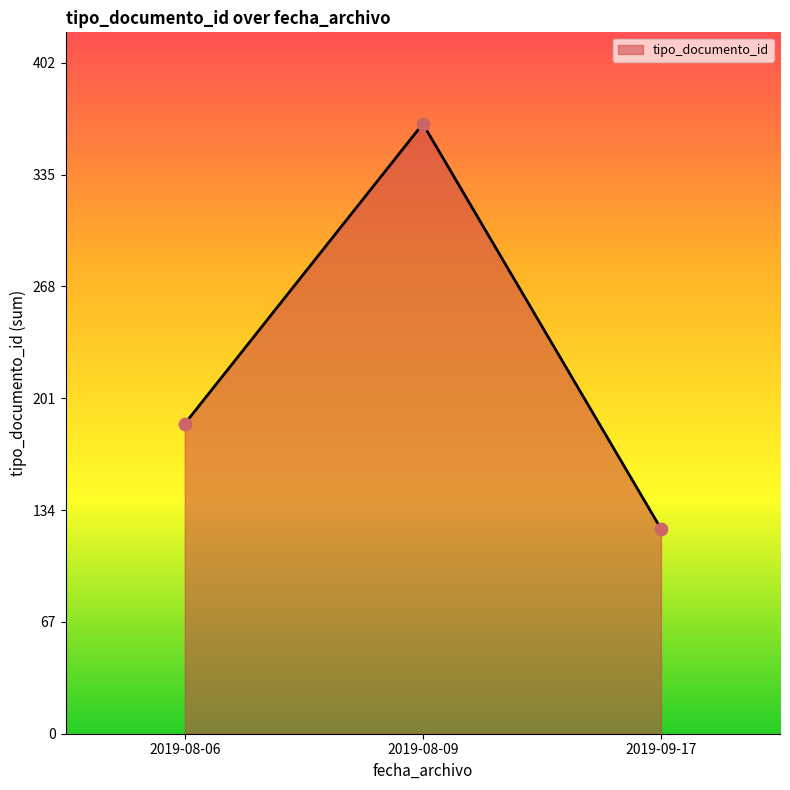

Which has a higher value, 2019-08-06 or 2019-08-09?

2019-08-09